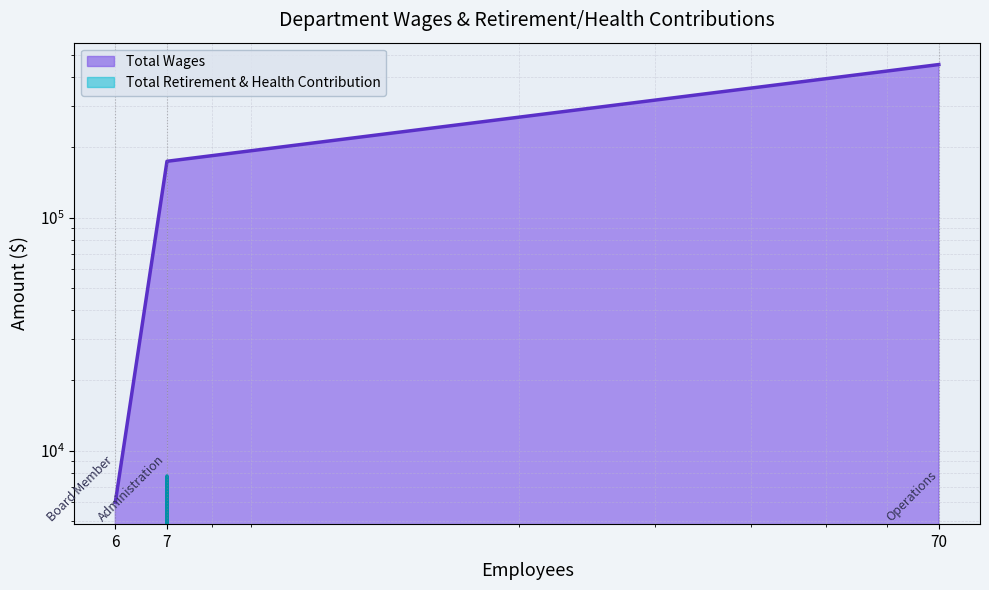

What is the value of the Total Wages point at the 1st from the left?

6000